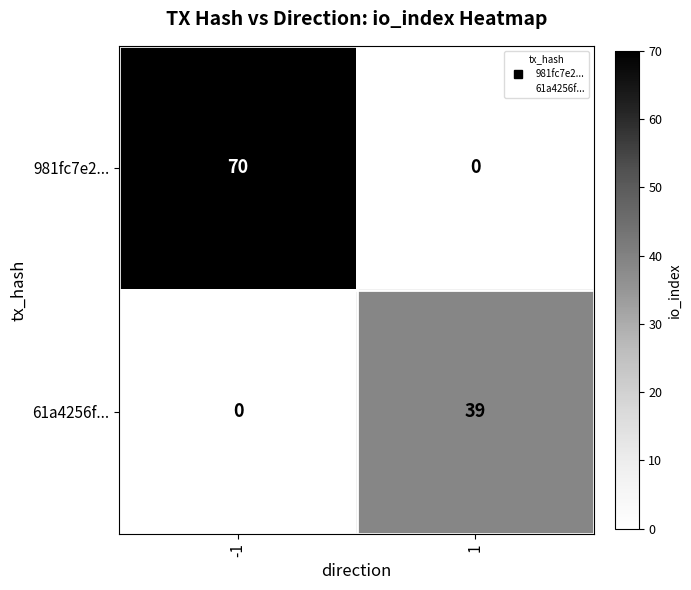

Is it true that 61a4256f... equals 39 at 1?

True